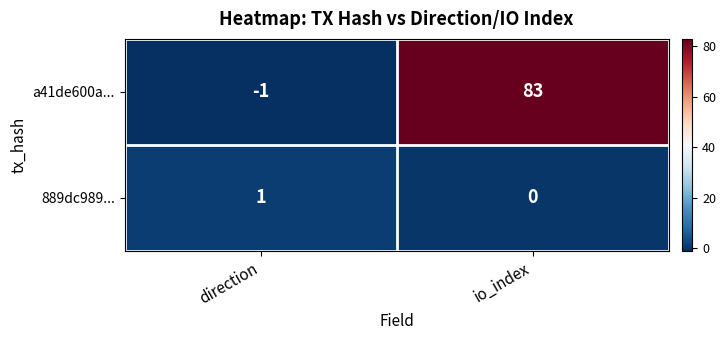

Is it true that 889dc989... equals -1 at io_index?

False